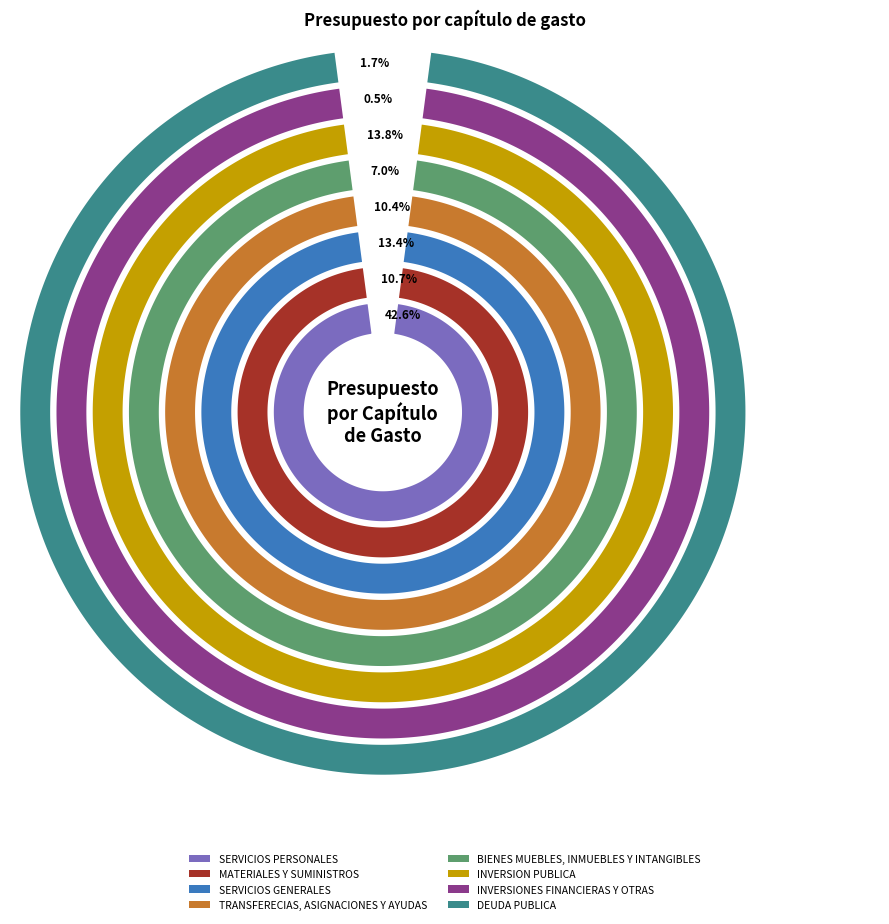

Does any single category account for the majority?

No